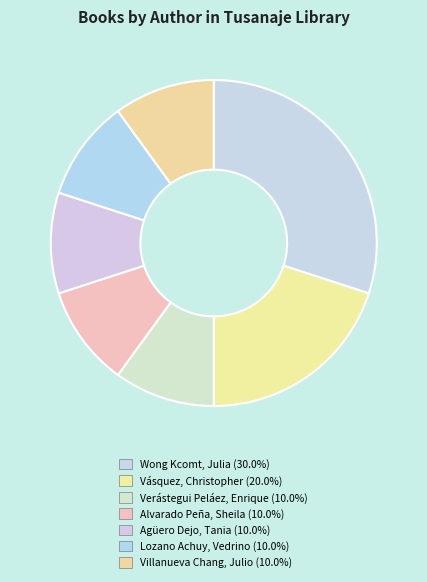

Is there any slice that represents more than half of the pie?

No